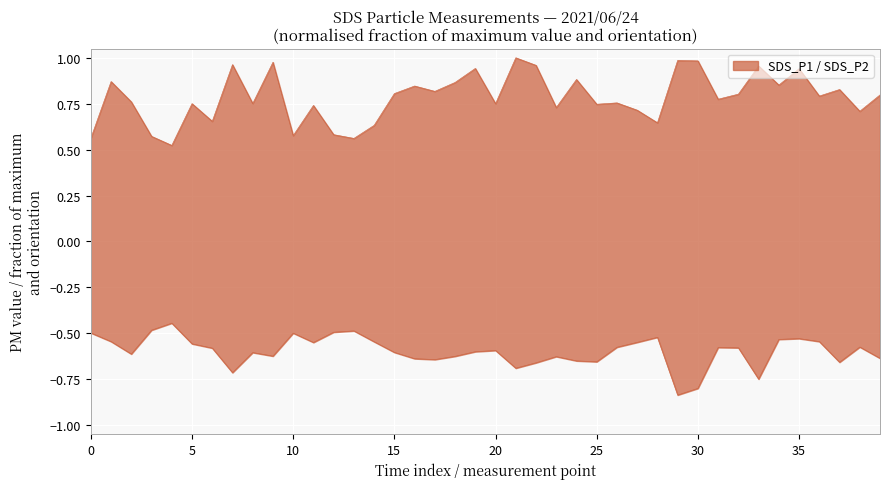

What is the sum of all SDS_P1 values?

31.4